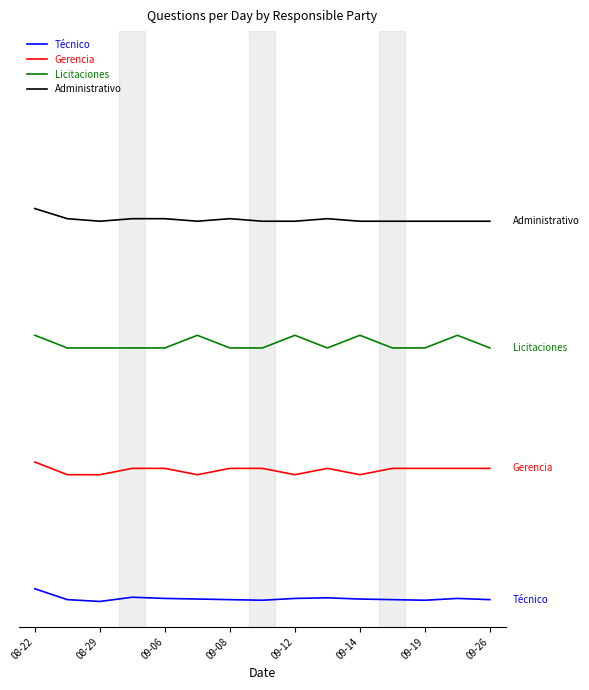

True or false: Licitaciones and Gerencia intersect in this chart.

False